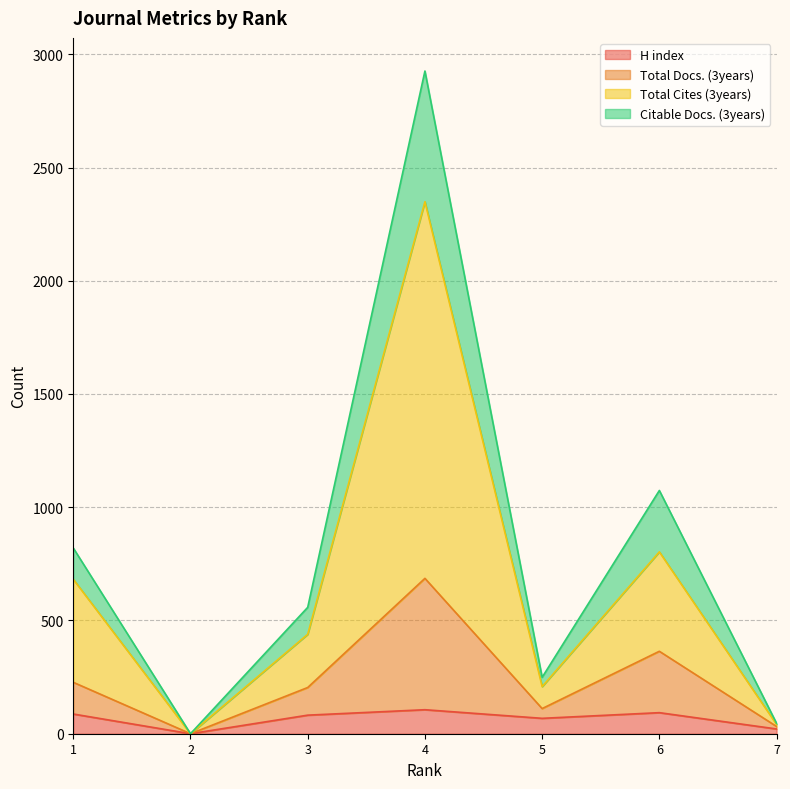

True or false: H index and Total Cites (3years) intersect in this chart.

False